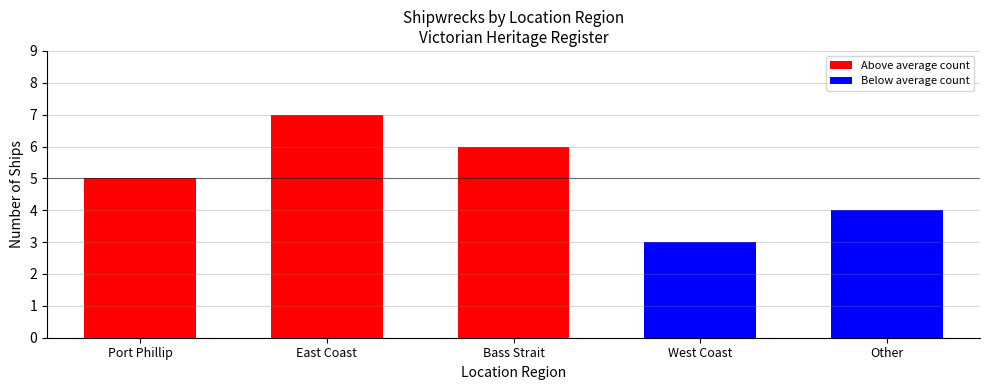

What is the greatest value displayed?

7